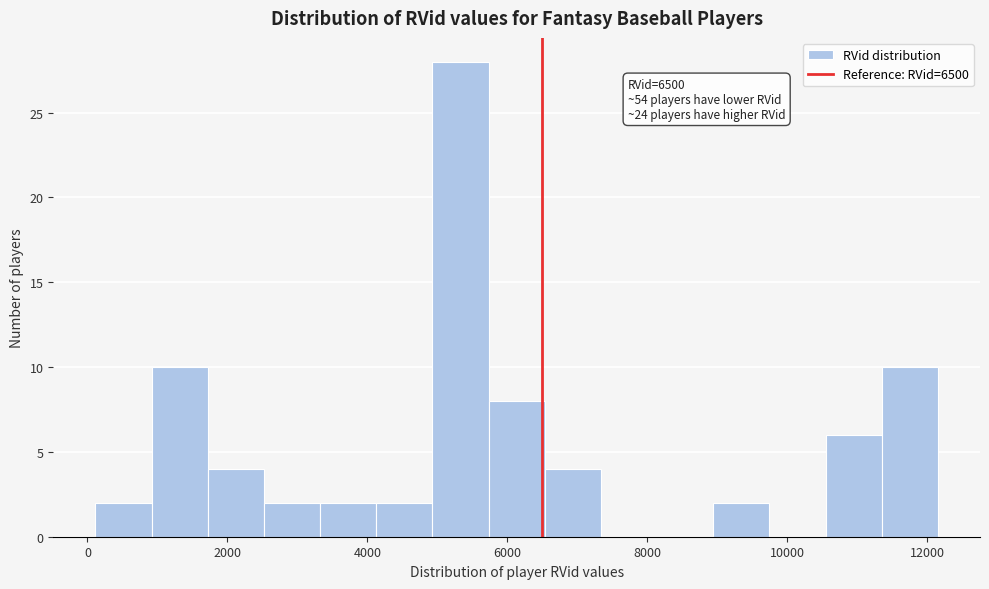

Which range on the x-axis has the tallest bar?

5000 to 5800